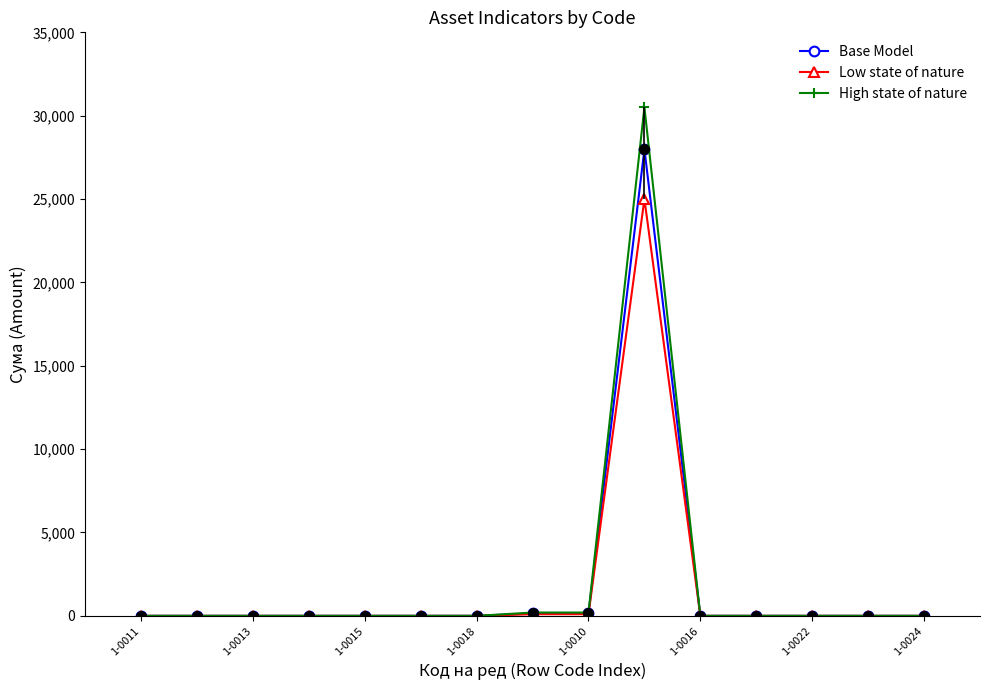

What is the greatest value displayed?

30500